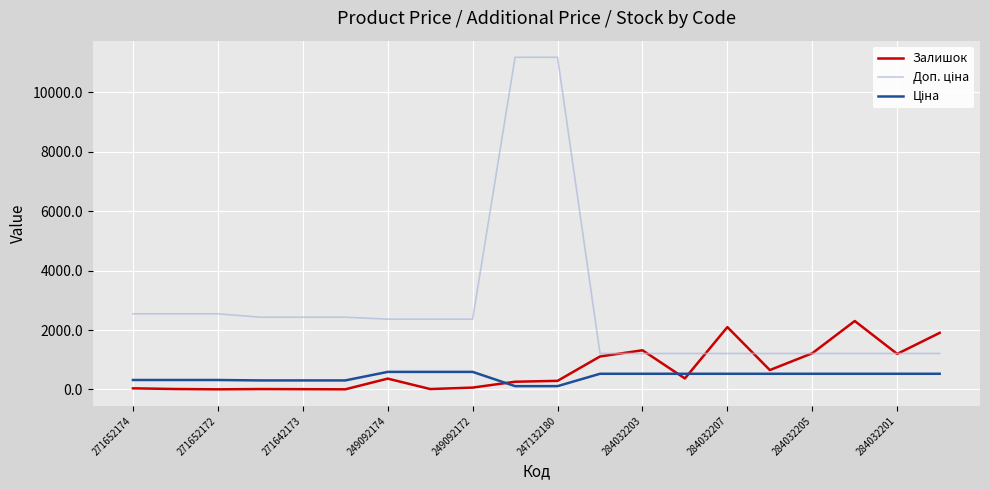

What is the maximum value shown in the chart?

11182.0